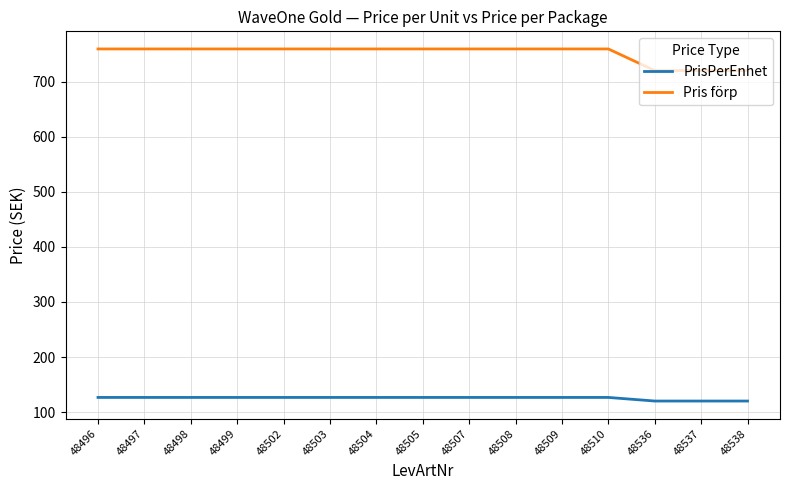

Which series has the largest range (max minus min)?

Pris förp